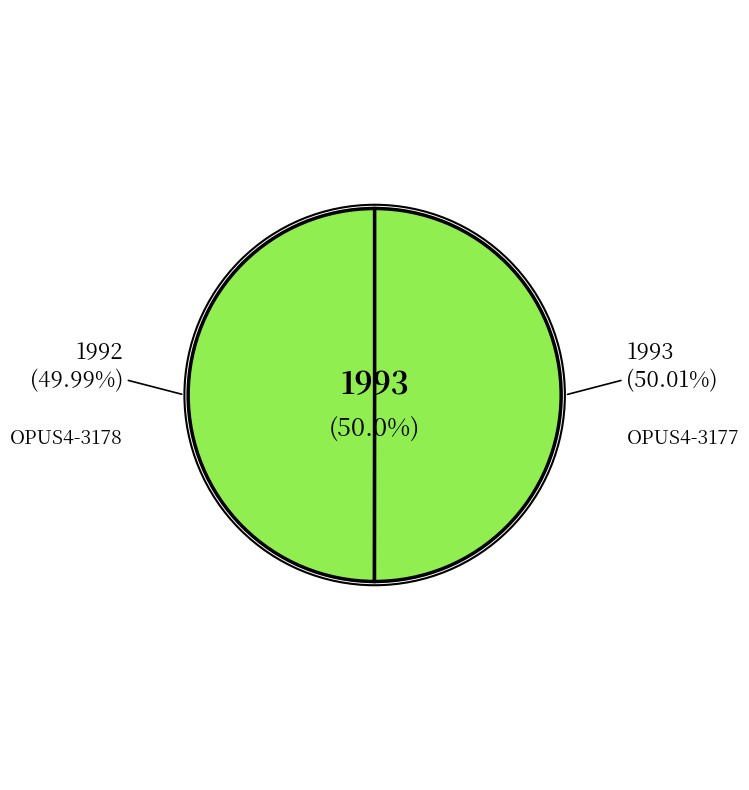

Does any single category account for the majority?

Yes